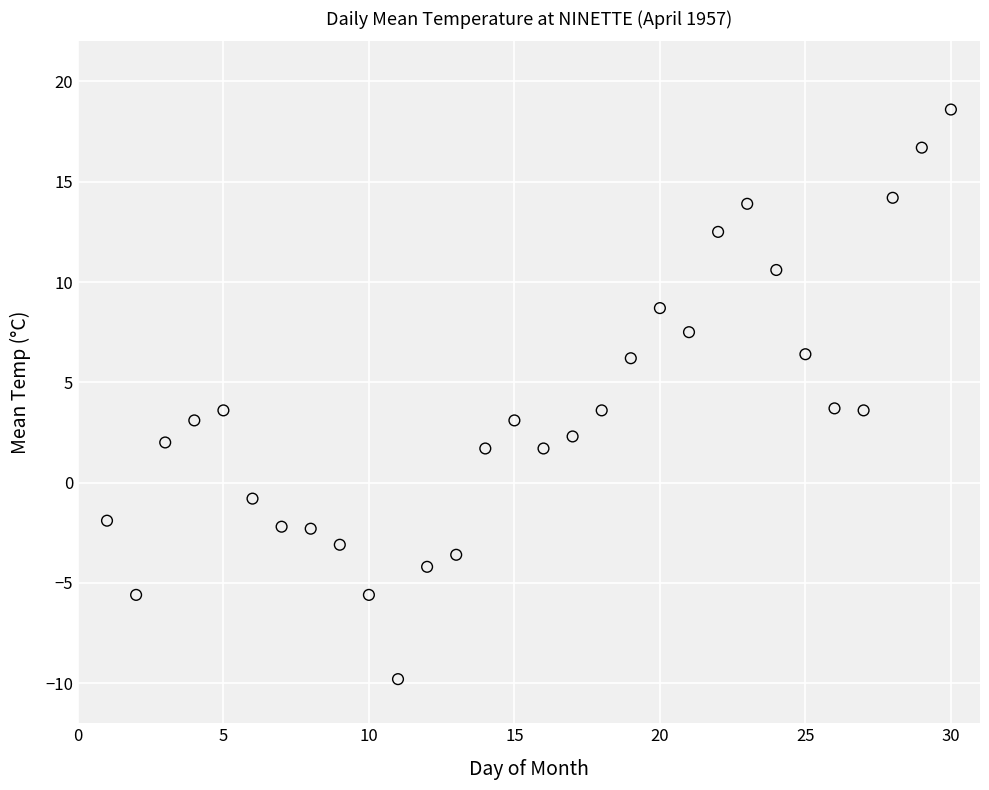

What is the range of Y values (max minus min)?

28.4